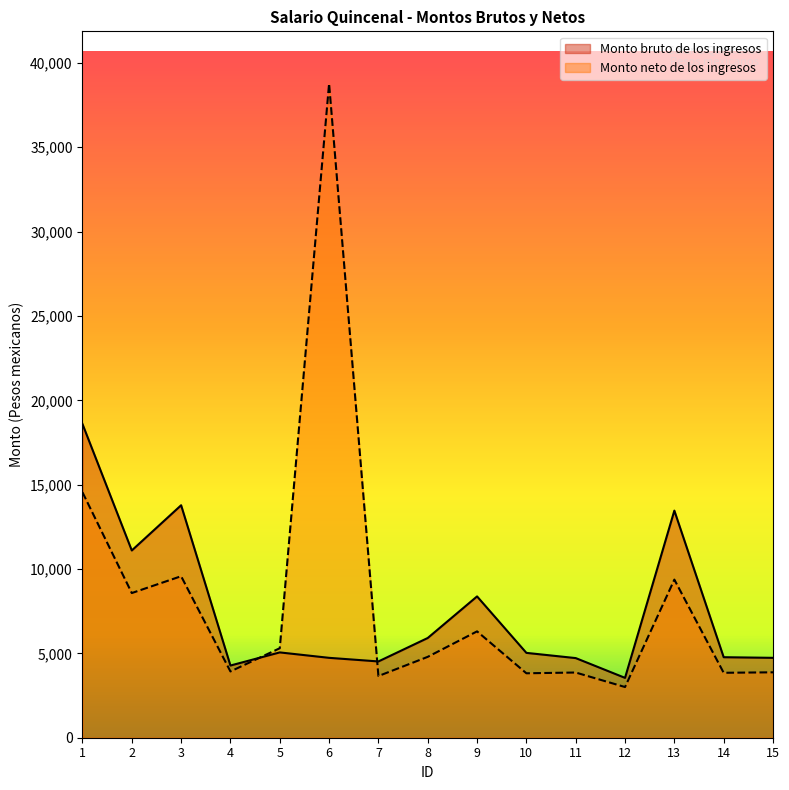

At which label does Monto bruto de los ingresos reach its minimum?

12